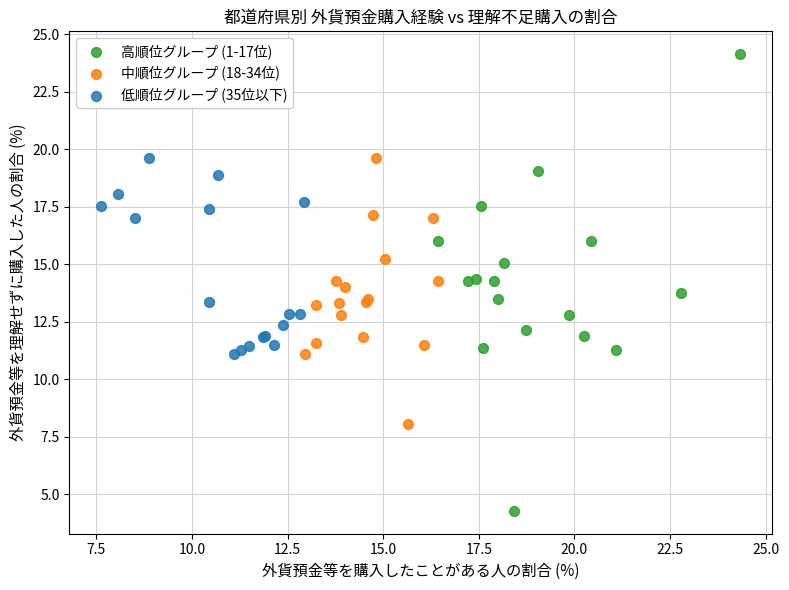

Which series has the largest Y range (max minus min)?

高順位グループ (1-17位)